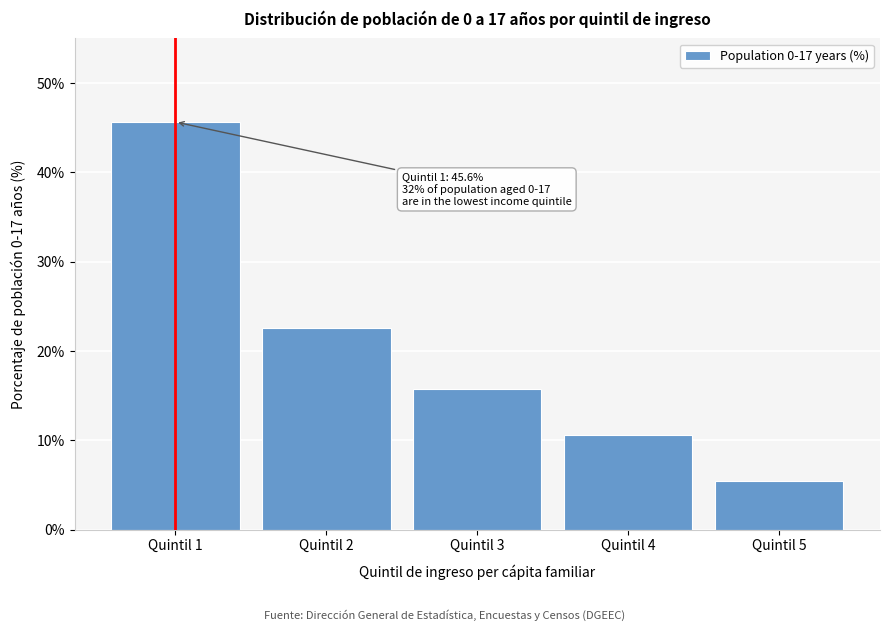

Reading left to right, extract all data points from this chart.

45.6	22.6	15.8	10.6	5.4